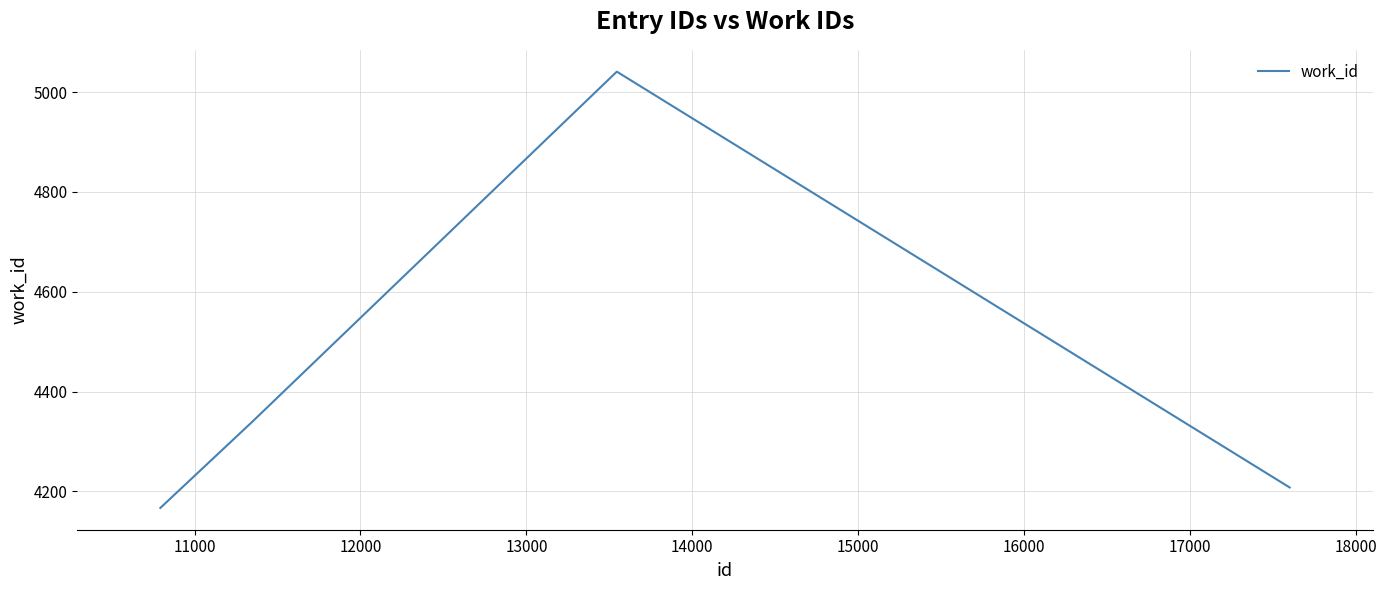

What is the difference between the maximum and second lowest values?

833